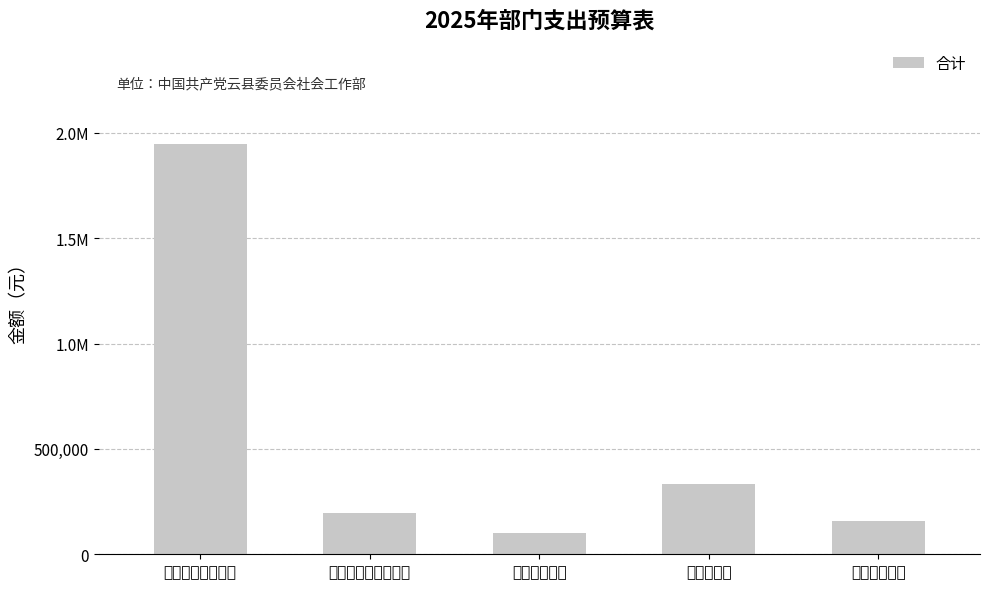

What is the change in value from 社会保障和就业支出 to 住房保障支出?

-38663.5